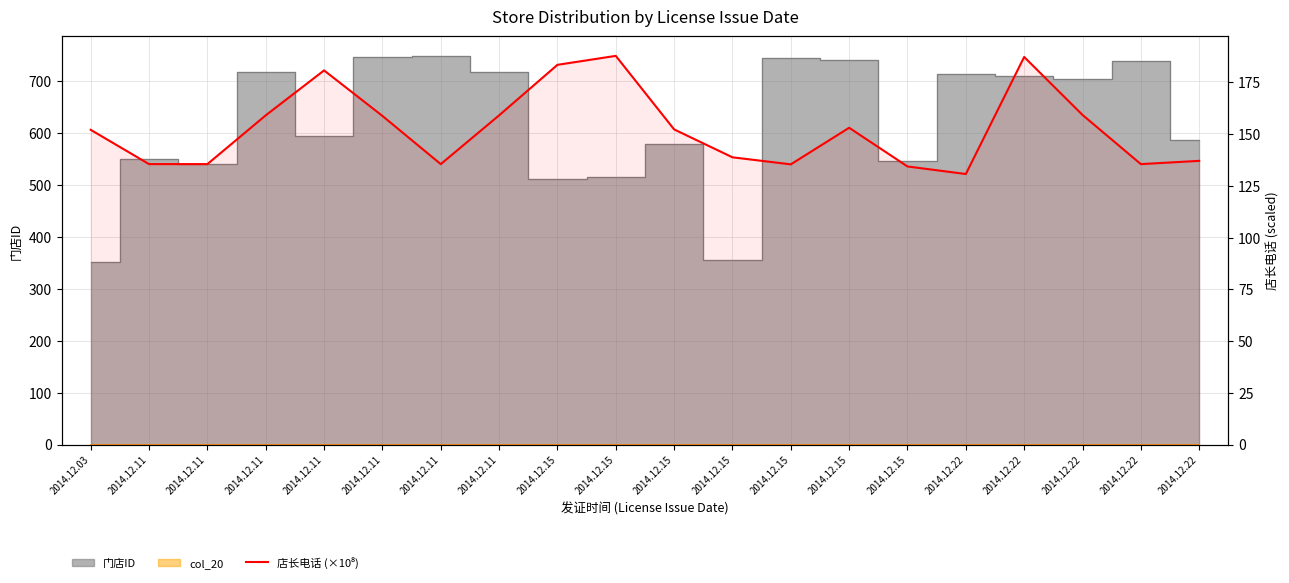

Where is the first local minimum?

2014.12.11